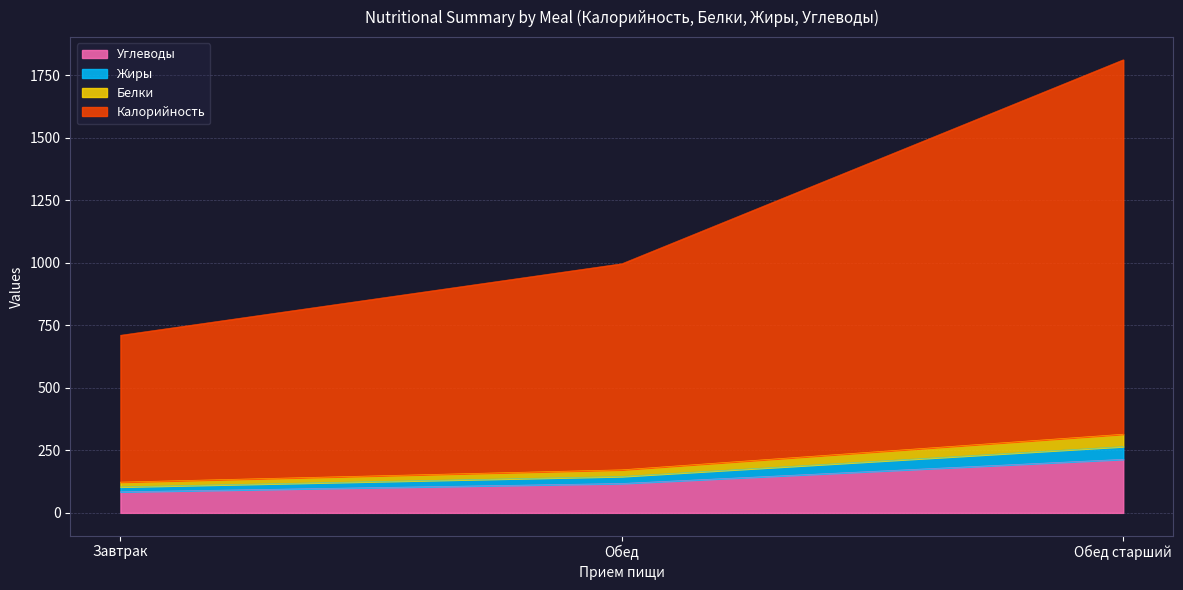

At which label does Углеводы reach its peak?

Обед старший